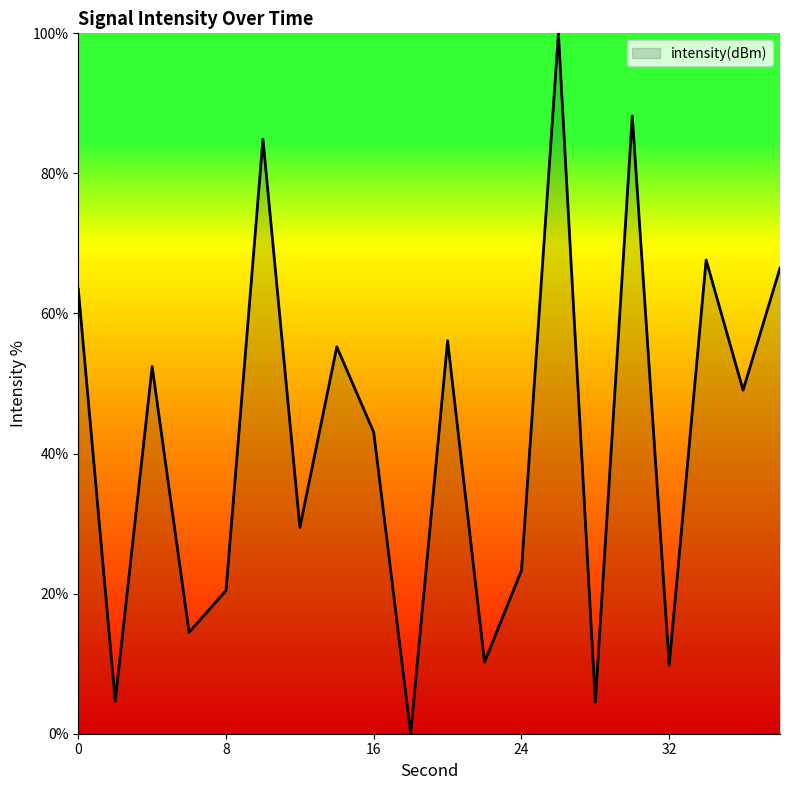

What is the maximum value shown in the chart?

100.0